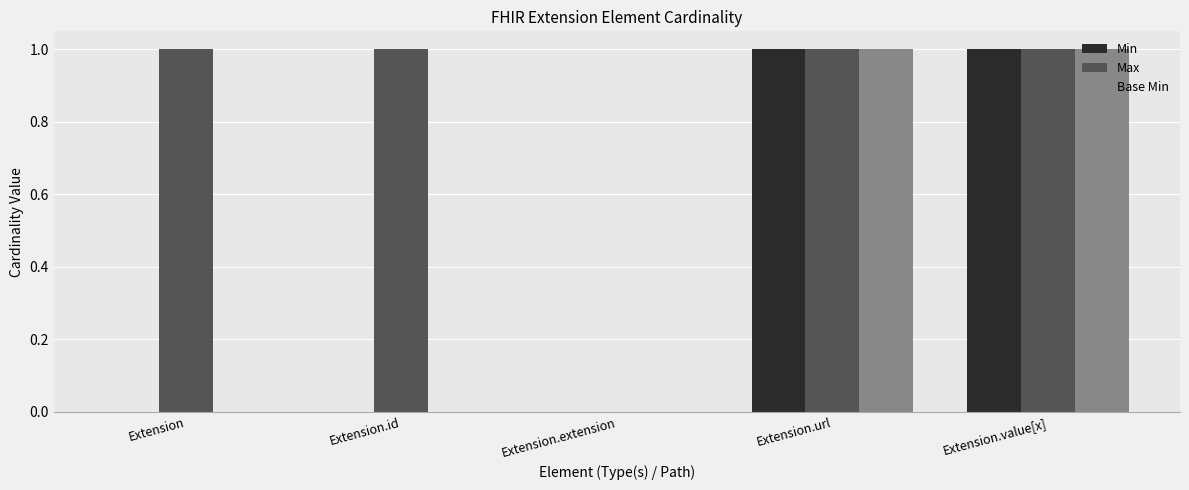

Is it true that Min equals 2 at Extension.value[x]?

False